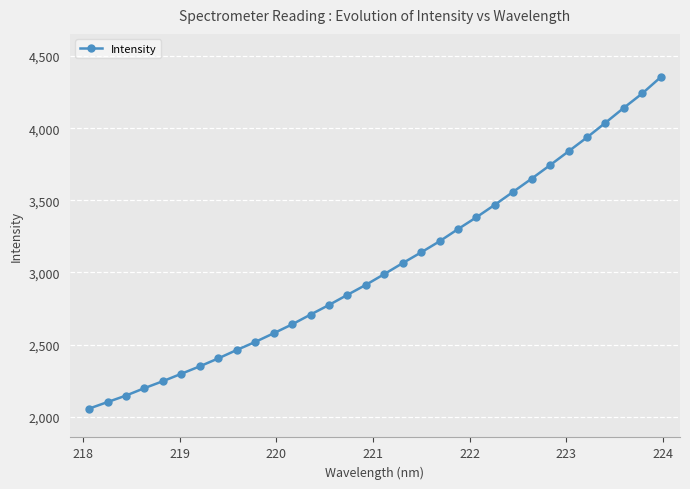

What is the average value?

3040.9